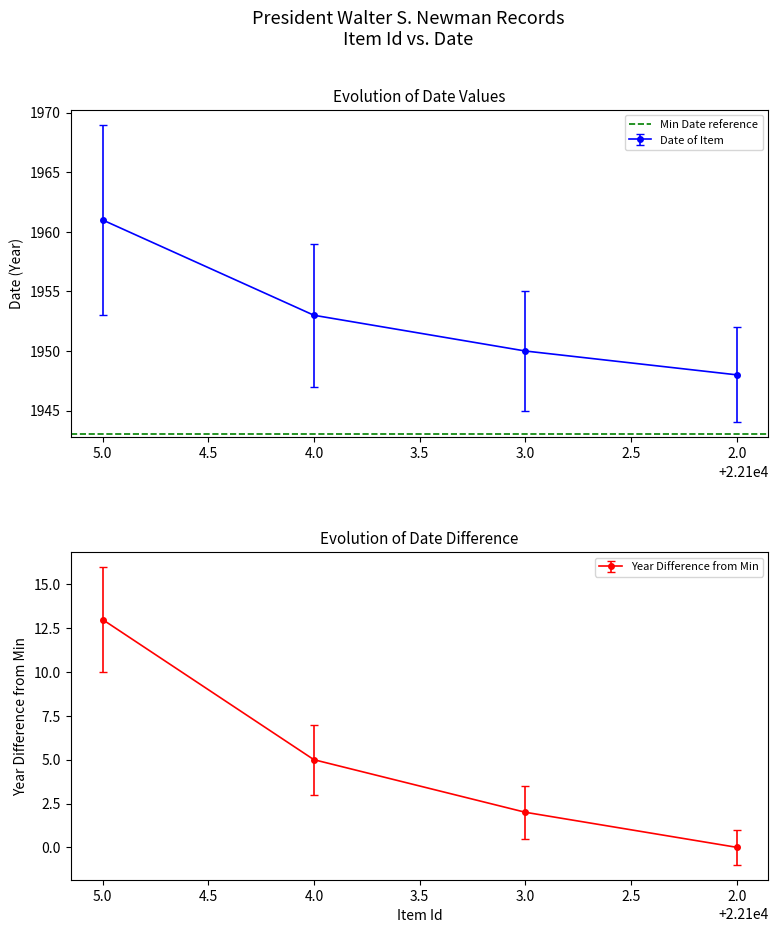

What is the difference between the maximum and minimum values?

13